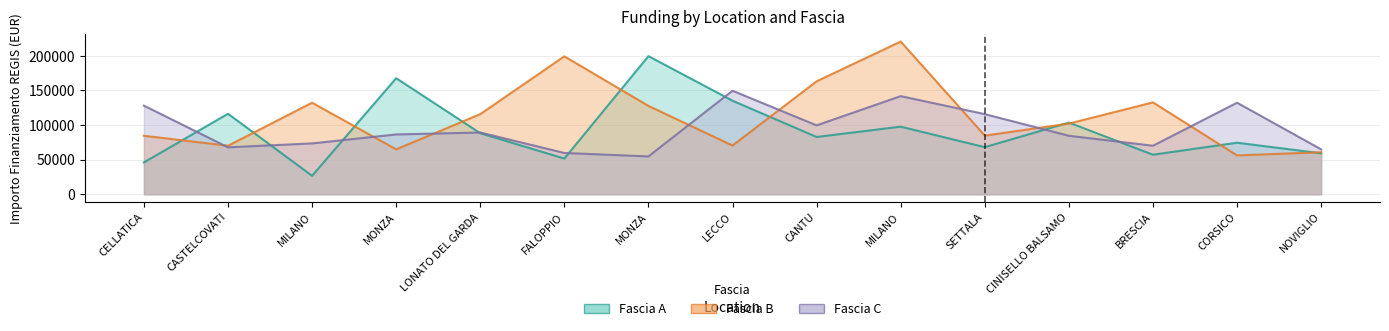

List the series in order of their peak value, highest first.

Fascia B, Fascia A, Fascia C